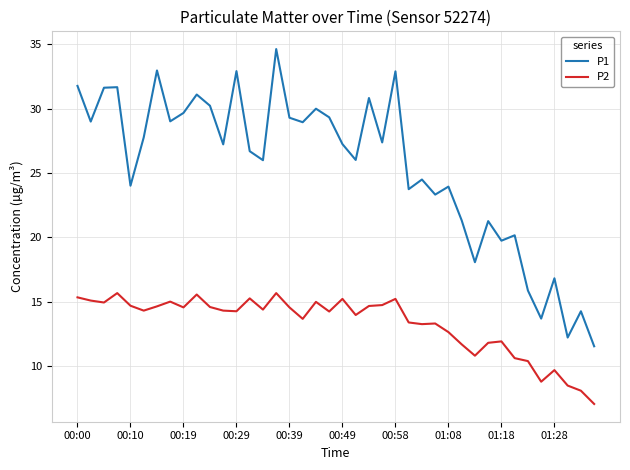

Which series has the largest total across all categories?

P1